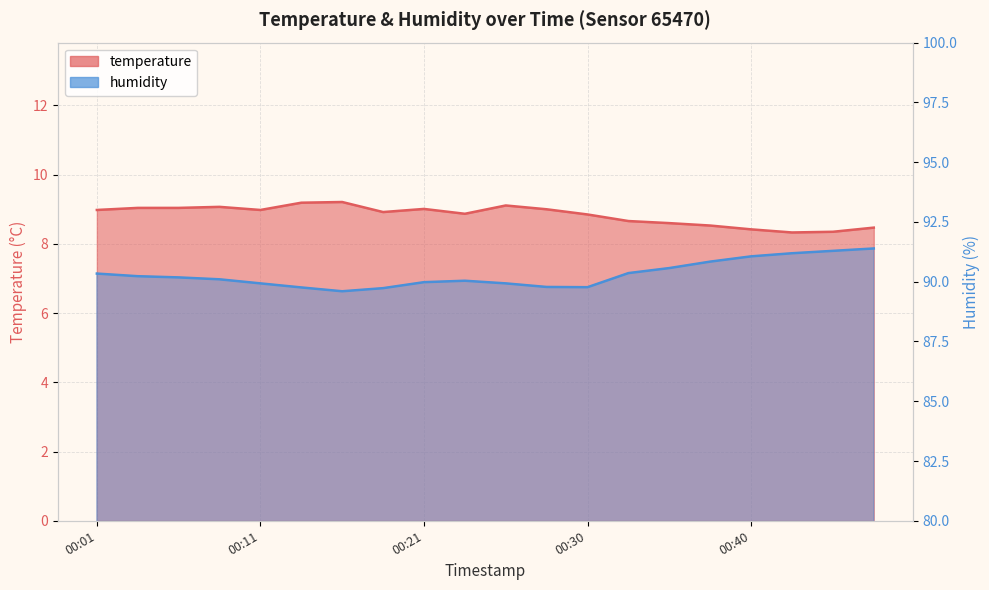

What is the difference between the maximum and minimum values in the humidity series?

1.8